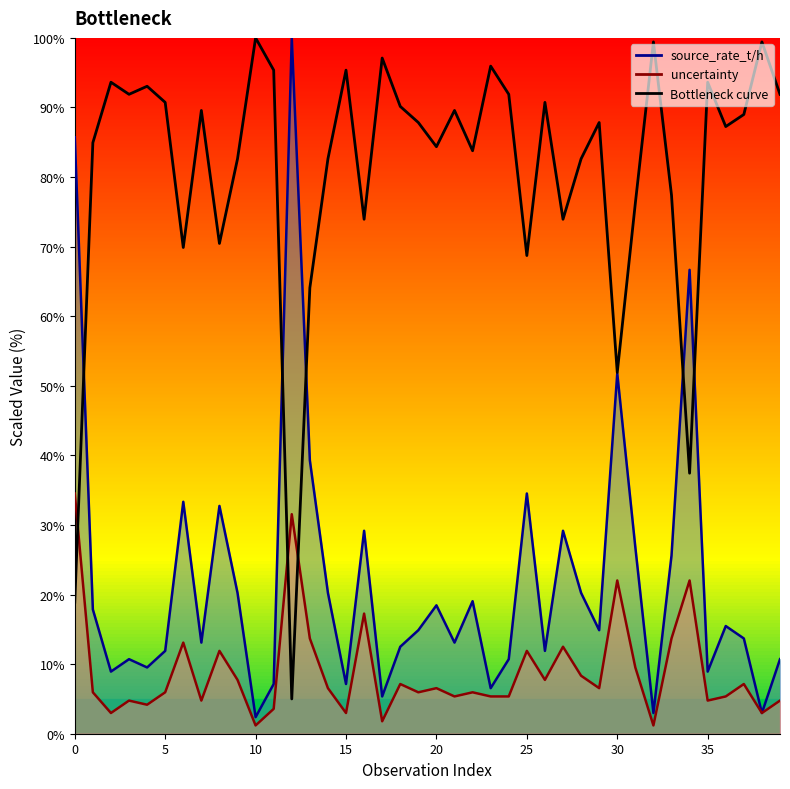

True or false: the data shows 43.8 at 5.

False